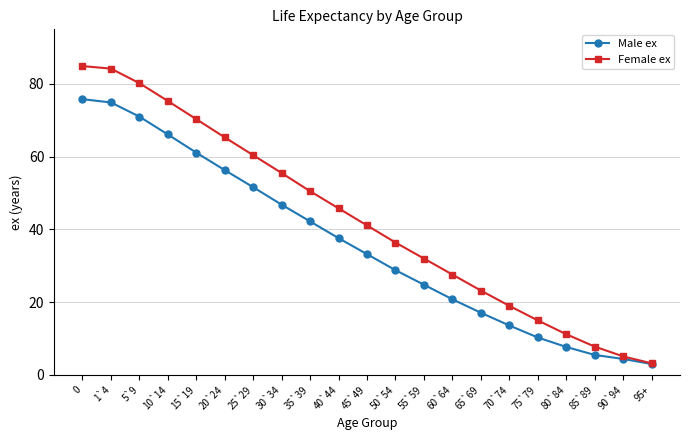

True or false: Male ex has more than 2 points higher than both neighbors.

False